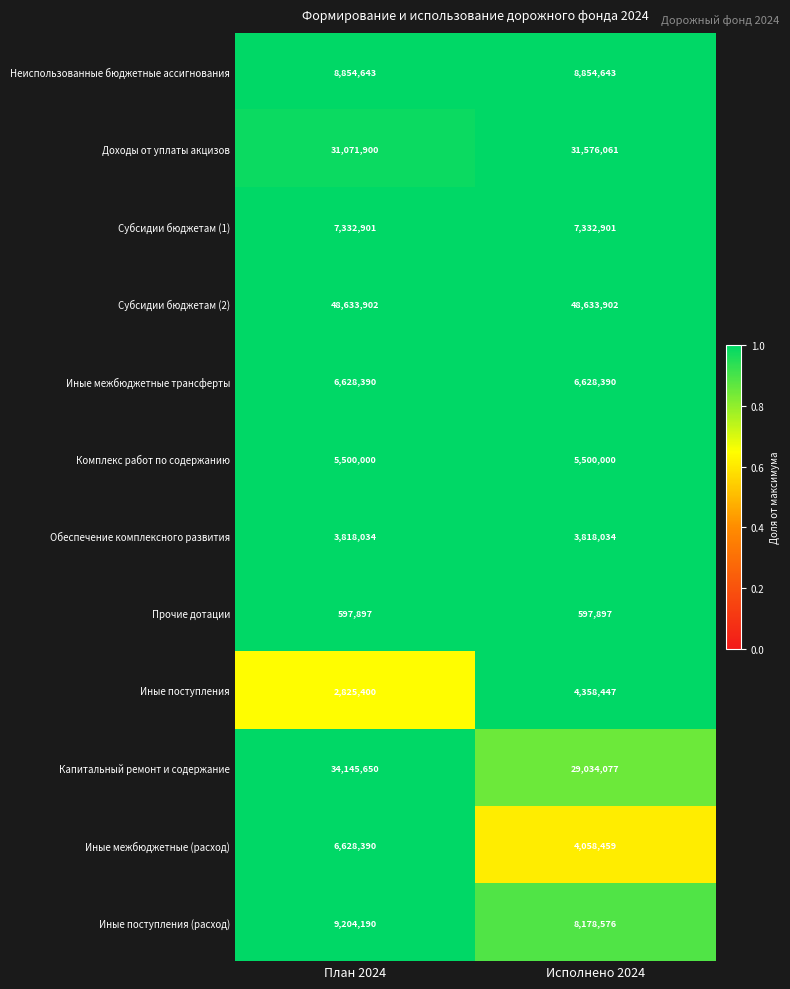

What is the smallest value displayed?

597897